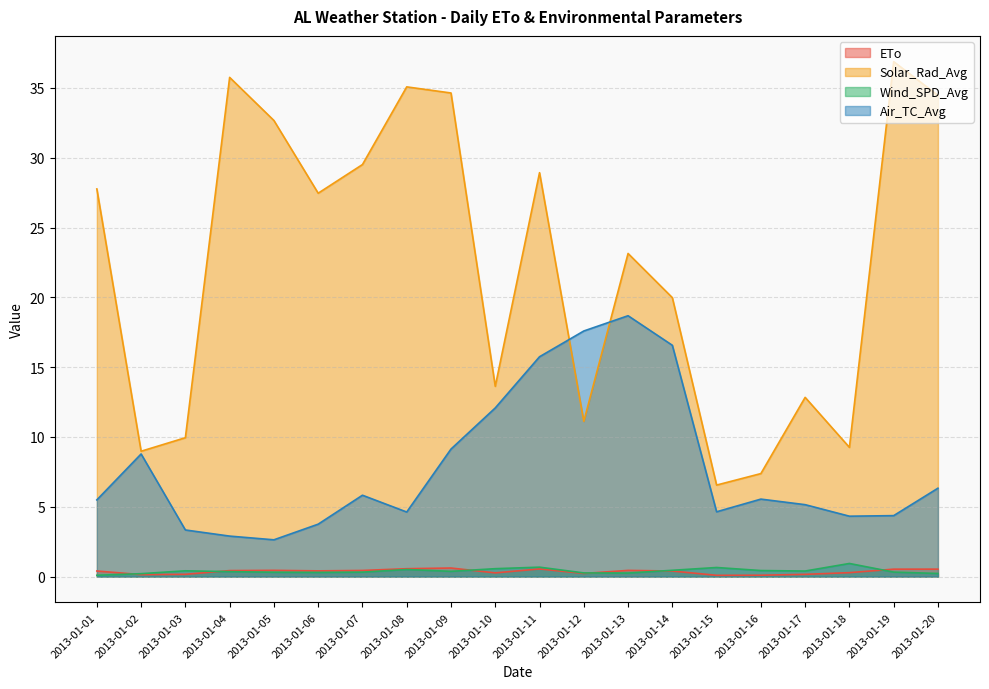

True or false: Wind_SPD_Avg has more than 0 points higher than both neighbors.

True